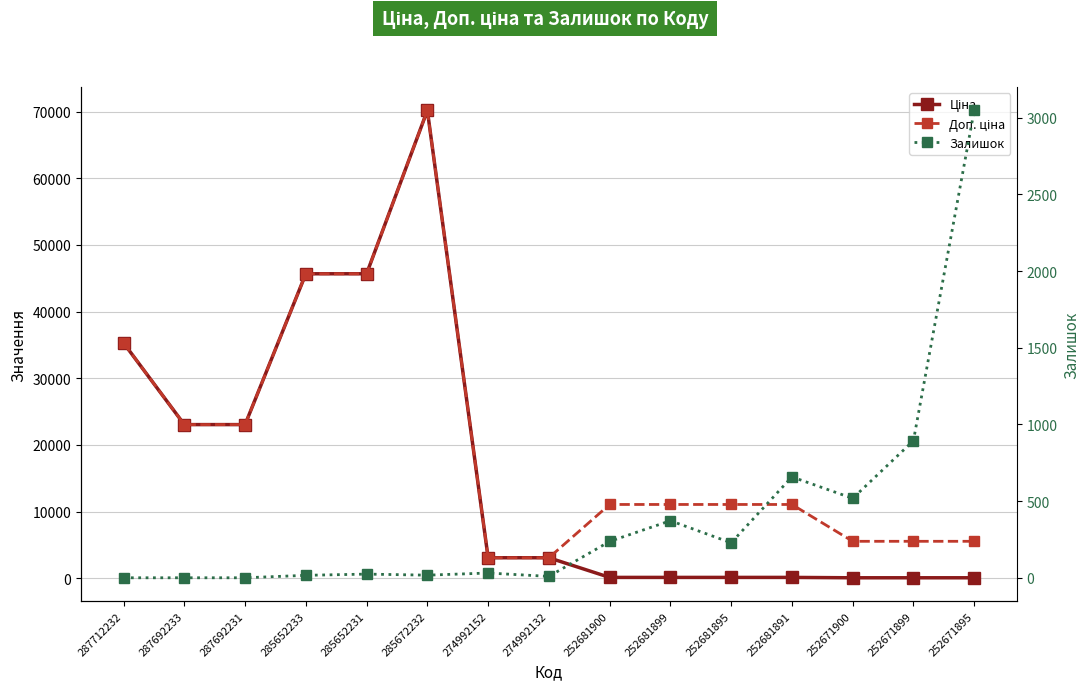

Count the number of data series in this chart.

3